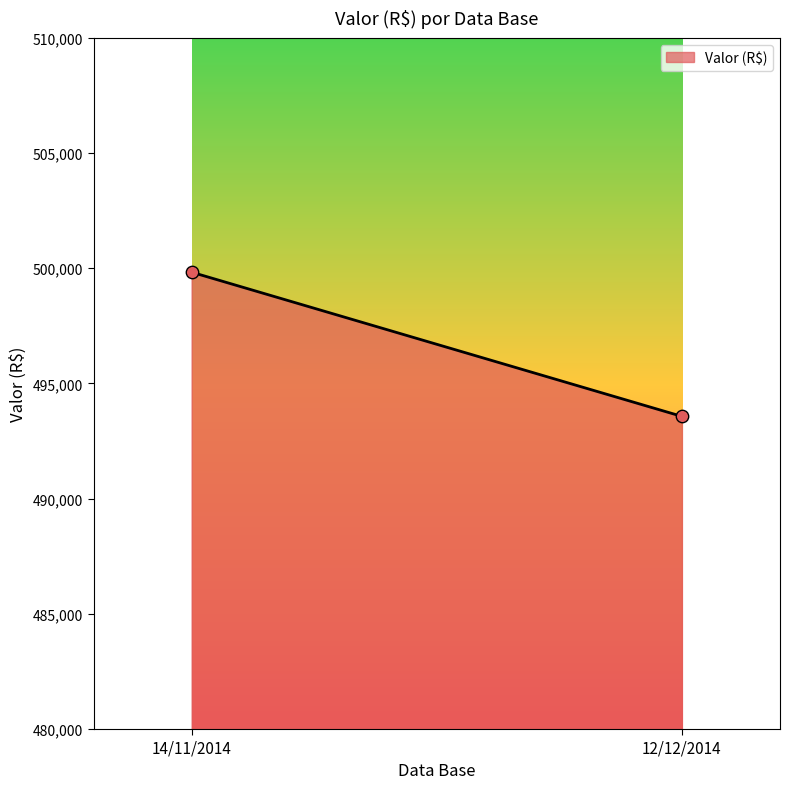

What is the range of Y values (max minus min)?

6259.5